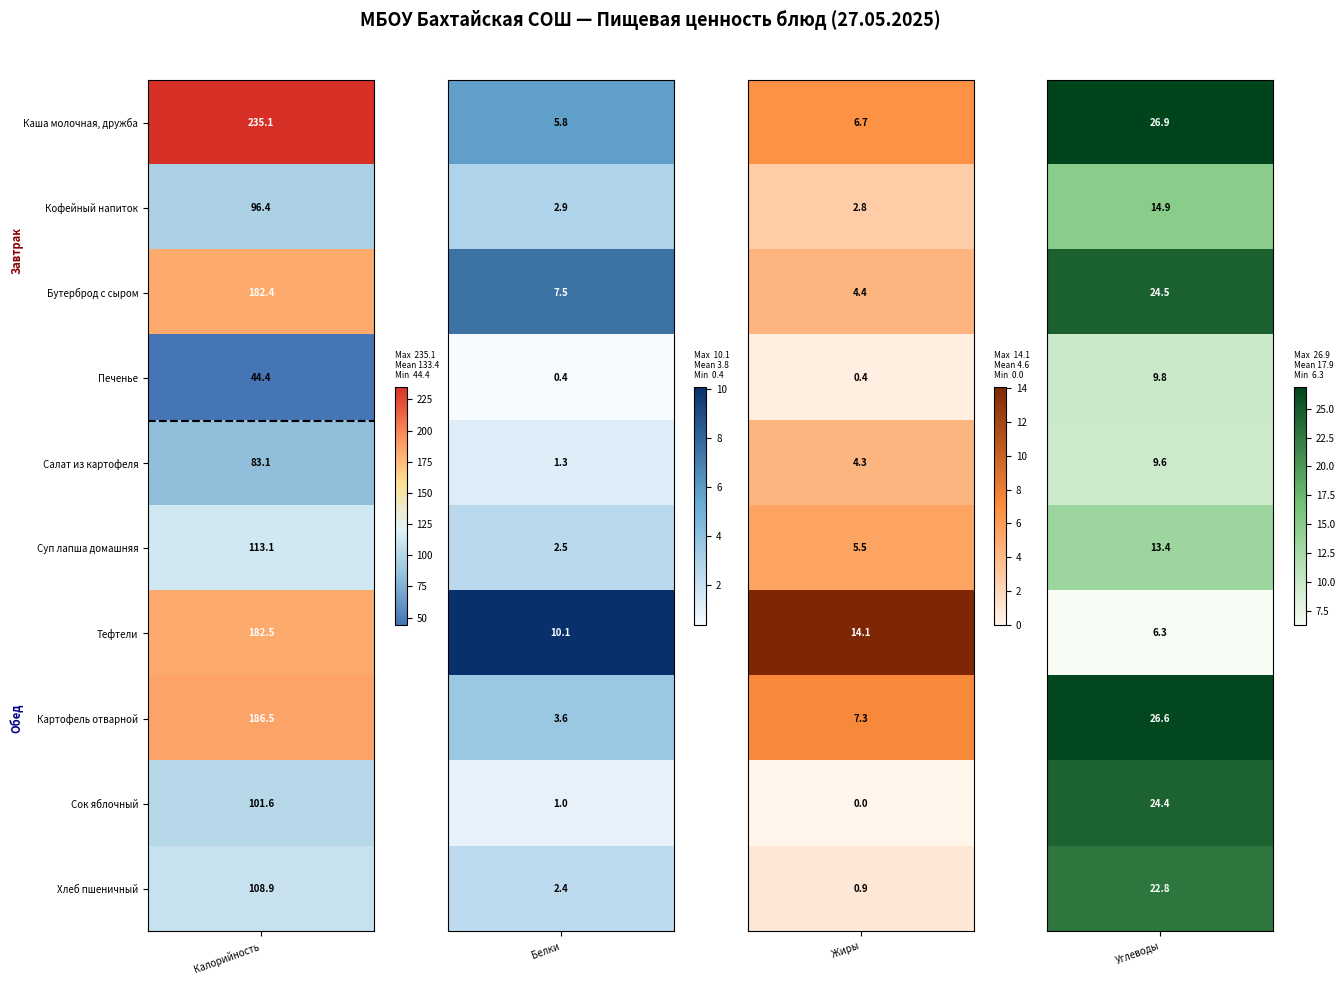

Reading left to right, extract all data points from this chart.

Каша молочная, дружба: 235.1	5.8	6.7	26.9
Кофейный напиток: 96.4	2.9	2.8	14.9
Бутерброд с сыром: 182.4	7.5	4.4	24.5
Печенье: 44.4	0.4	0.4	9.8
Салат из картофеля: 83.1	1.3	4.3	9.6
Суп лапша домашняя: 113.1	2.5	5.5	13.4
Тефтели: 182.5	10.1	14.1	6.3
Картофель отварной: 186.5	3.6	7.3	26.6
Сок яблочный: 101.6	1.0	0.0	24.4
Хлеб пшеничный: 108.9	2.4	0.9	22.8